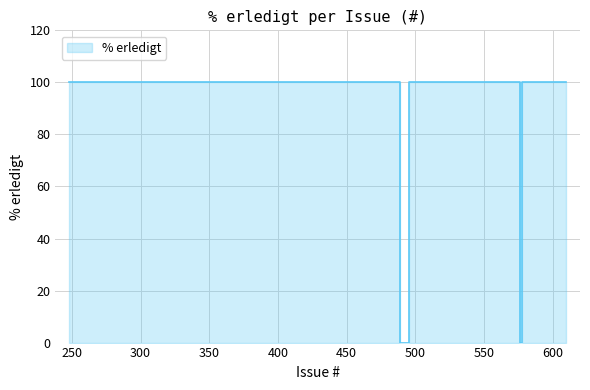

How many interior local valleys (lower than both neighbors) does the data have?

1